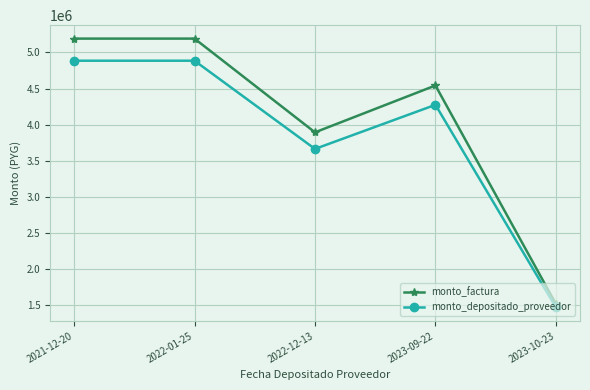

How many data points does each series have?

5